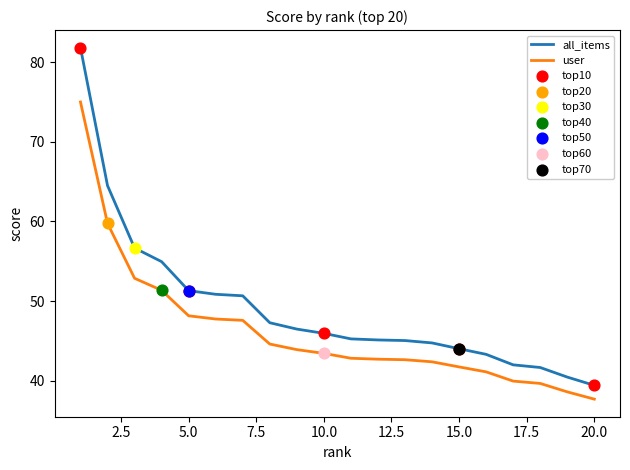

True or false: user and all_items intersect in this chart.

False